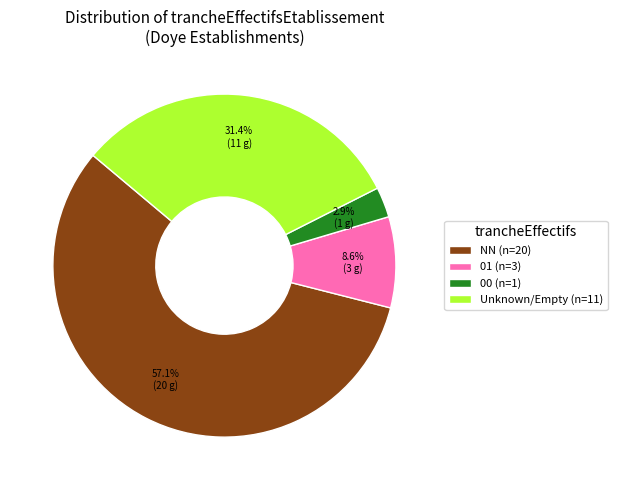

How many slices are in this pie chart?

4